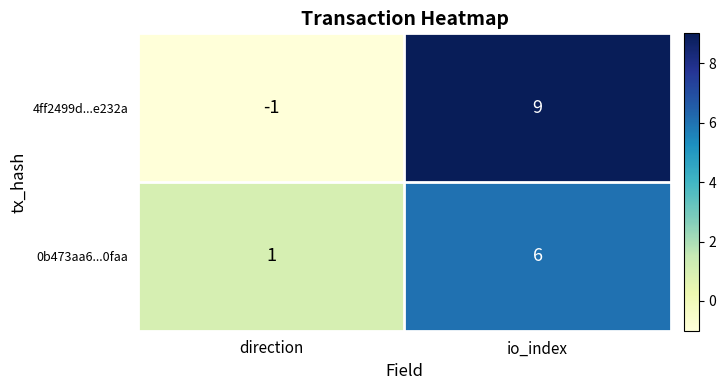

The 0b473aa6...0faa series shows 1 at direction. True or false?

True